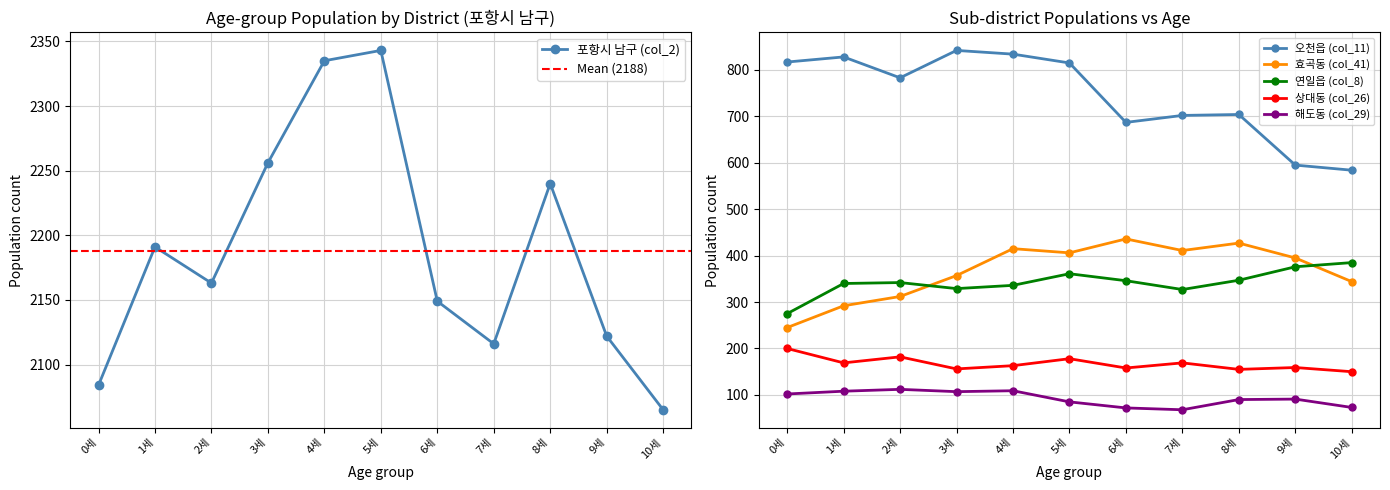

Where is the first local maximum for 포항시 남구 (col_2)?

1세